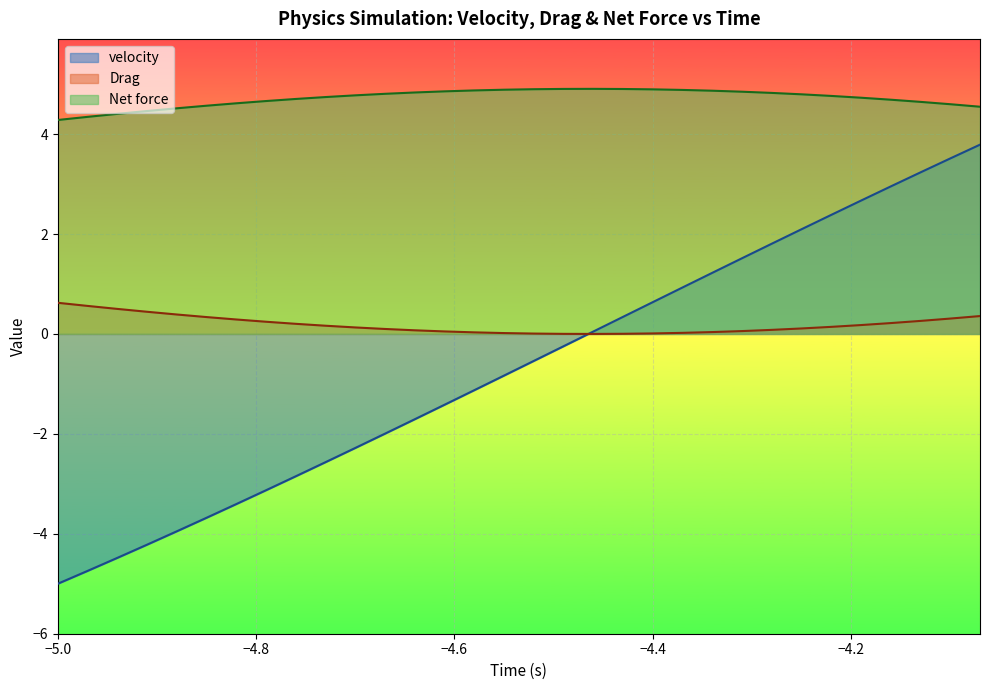

What is the smallest value displayed?

-5.0